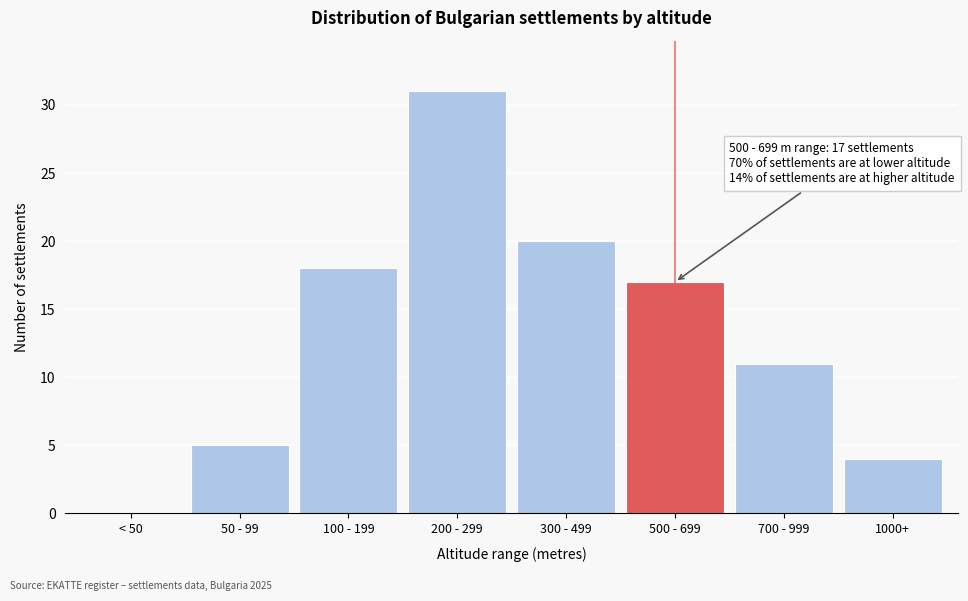

Reading right to left, extract all data points from this chart.

1000+=4	700 - 999=11	500 - 699=17	300 - 499=20	200 - 299=31	100 - 199=18	50 - 99=5	< 50=0